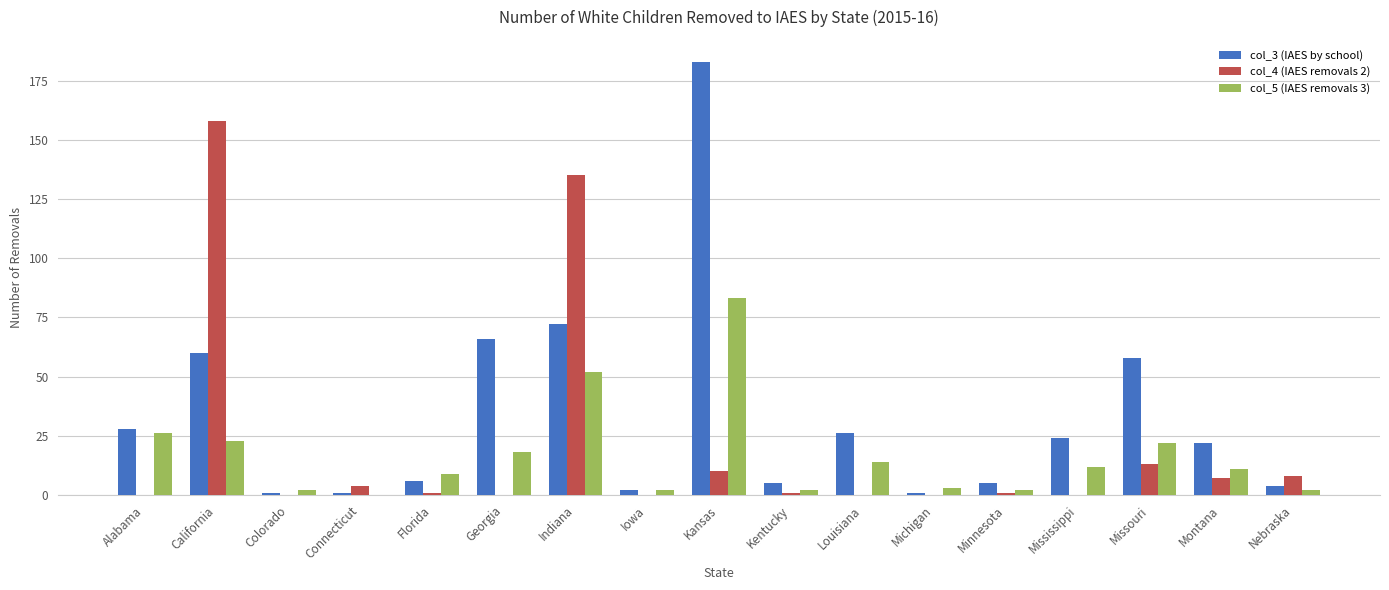

The col_3 (IAES by school) series shows 293 at Kansas. True or false?

False